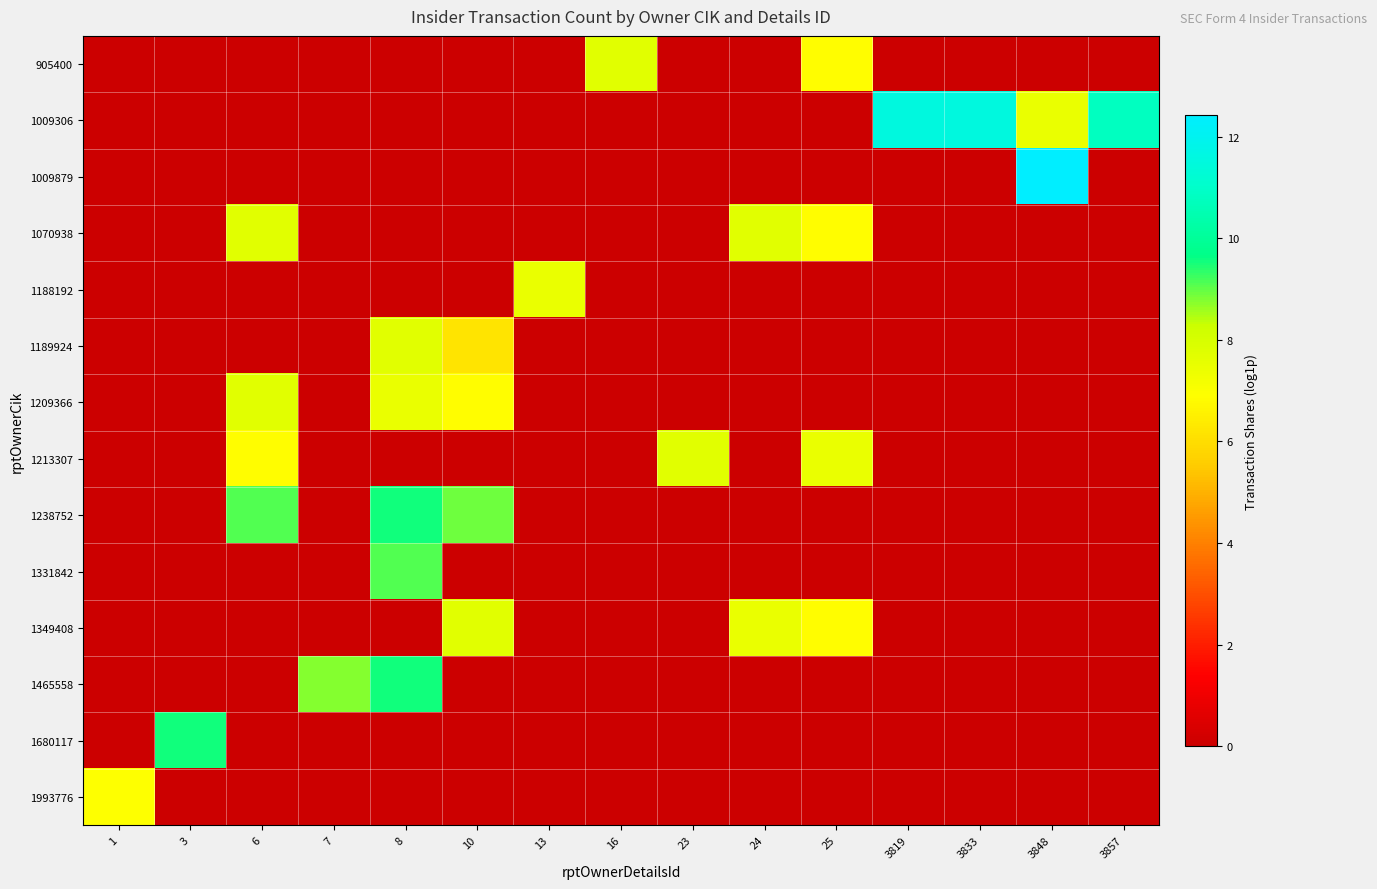

Reading left to right, what are all the values shown in this chart?

905400: 1=0.0	3=0.0	6=0.0	7=0.0	8=0.0	10=0.0	13=0.0	16=7.7	23=0.0	24=0.0	25=6.9	3819=0.0	3833=0.0	3848=0.0	3857=0.0
1009306: 1=0.0	3=0.0	6=0.0	7=0.0	8=0.0	10=0.0	13=0.0	16=0.0	23=0.0	24=0.0	25=0.0	3819=11.5	3833=11.5	3848=7.4	3857=10.8
1009879: 1=0.0	3=0.0	6=0.0	7=0.0	8=0.0	10=0.0	13=0.0	16=0.0	23=0.0	24=0.0	25=0.0	3819=0.0	3833=0.0	3848=12.4	3857=0.0
1070938: 1=0.0	3=0.0	6=7.7	7=0.0	8=0.0	10=0.0	13=0.0	16=0.0	23=0.0	24=7.7	25=6.9	3819=0.0	3833=0.0	3848=0.0	3857=0.0
1188192: 1=0.0	3=0.0	6=0.0	7=0.0	8=0.0	10=0.0	13=7.4	16=0.0	23=0.0	24=0.0	25=0.0	3819=0.0	3833=0.0	3848=0.0	3857=0.0
1189924: 1=0.0	3=0.0	6=0.0	7=0.0	8=7.7	10=6.2	13=0.0	16=0.0	23=0.0	24=0.0	25=0.0	3819=0.0	3833=0.0	3848=0.0	3857=0.0
1209366: 1=0.0	3=0.0	6=7.7	7=0.0	8=7.4	10=6.9	13=0.0	16=0.0	23=0.0	24=0.0	25=0.0	3819=0.0	3833=0.0	3848=0.0	3857=0.0
1213307: 1=0.0	3=0.0	6=6.9	7=0.0	8=0.0	10=0.0	13=0.0	16=0.0	23=7.7	24=0.0	25=7.4	3819=0.0	3833=0.0	3848=0.0	3857=0.0
1238752: 1=0.0	3=0.0	6=9.1	7=0.0	8=9.6	10=8.9	13=0.0	16=0.0	23=0.0	24=0.0	25=0.0	3819=0.0	3833=0.0	3848=0.0	3857=0.0
1331842: 1=0.0	3=0.0	6=0.0	7=0.0	8=9.1	10=0.0	13=0.0	16=0.0	23=0.0	24=0.0	25=0.0	3819=0.0	3833=0.0	3848=0.0	3857=0.0
1349408: 1=0.0	3=0.0	6=0.0	7=0.0	8=0.0	10=7.7	13=0.0	16=0.0	23=0.0	24=7.4	25=6.9	3819=0.0	3833=0.0	3848=0.0	3857=0.0
1465558: 1=0.0	3=0.0	6=0.0	7=8.8	8=9.6	10=0.0	13=0.0	16=0.0	23=0.0	24=0.0	25=0.0	3819=0.0	3833=0.0	3848=0.0	3857=0.0
1680117: 1=0.0	3=9.6	6=0.0	7=0.0	8=0.0	10=0.0	13=0.0	16=0.0	23=0.0	24=0.0	25=0.0	3819=0.0	3833=0.0	3848=0.0	3857=0.0
1993776: 1=6.9	3=0.0	6=0.0	7=0.0	8=0.0	10=0.0	13=0.0	16=0.0	23=0.0	24=0.0	25=0.0	3819=0.0	3833=0.0	3848=0.0	3857=0.0